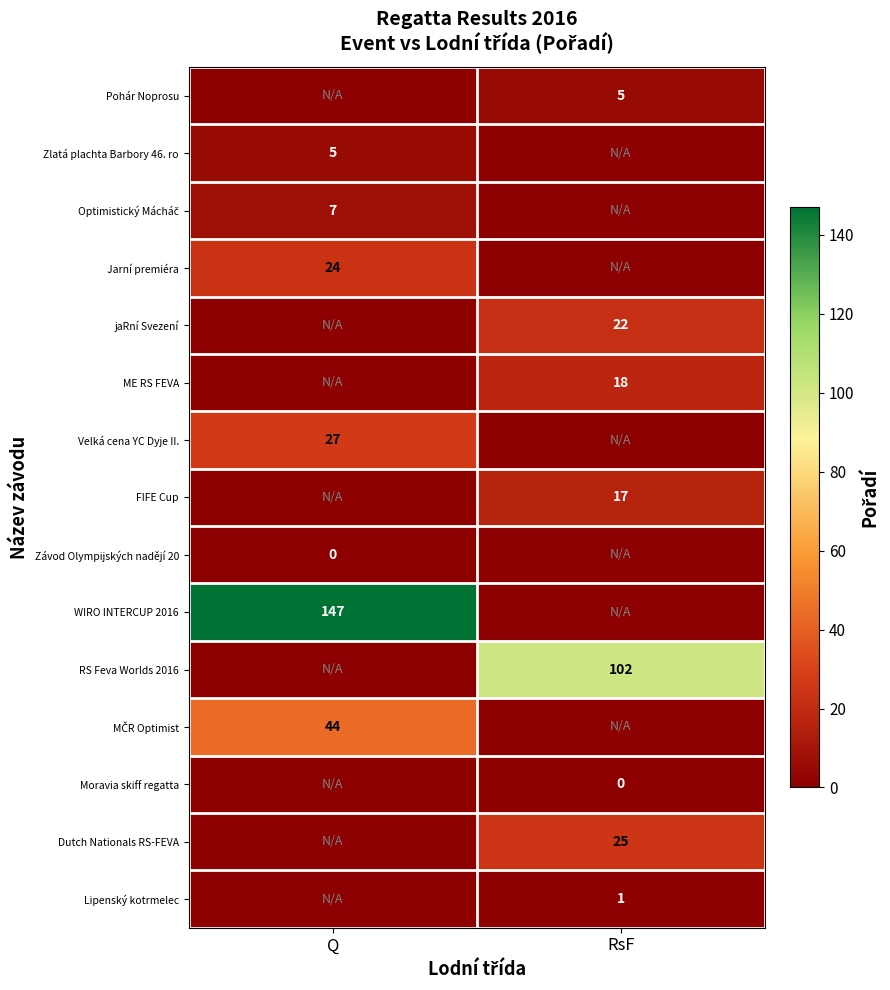

The value of Lipenský kotrmelec at RsF is 1. True or false?

True